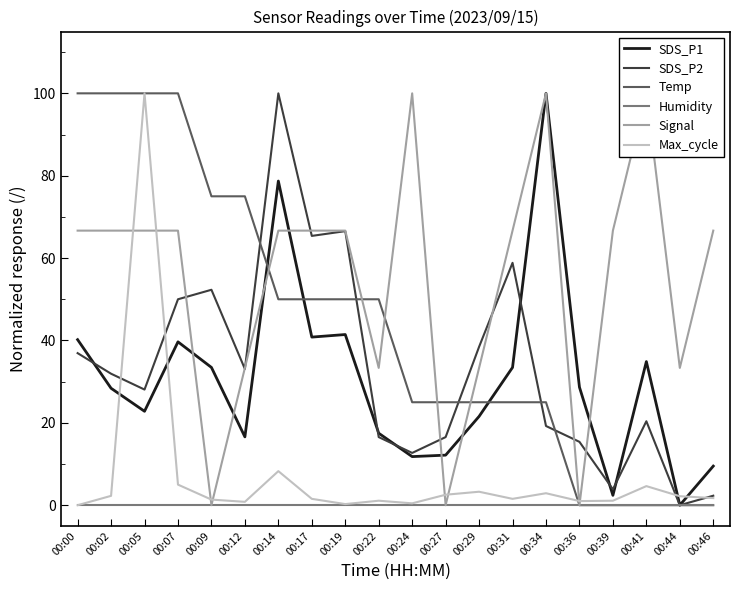

The value of SDS_P2 at 00:14 is 100.0. True or false?

True